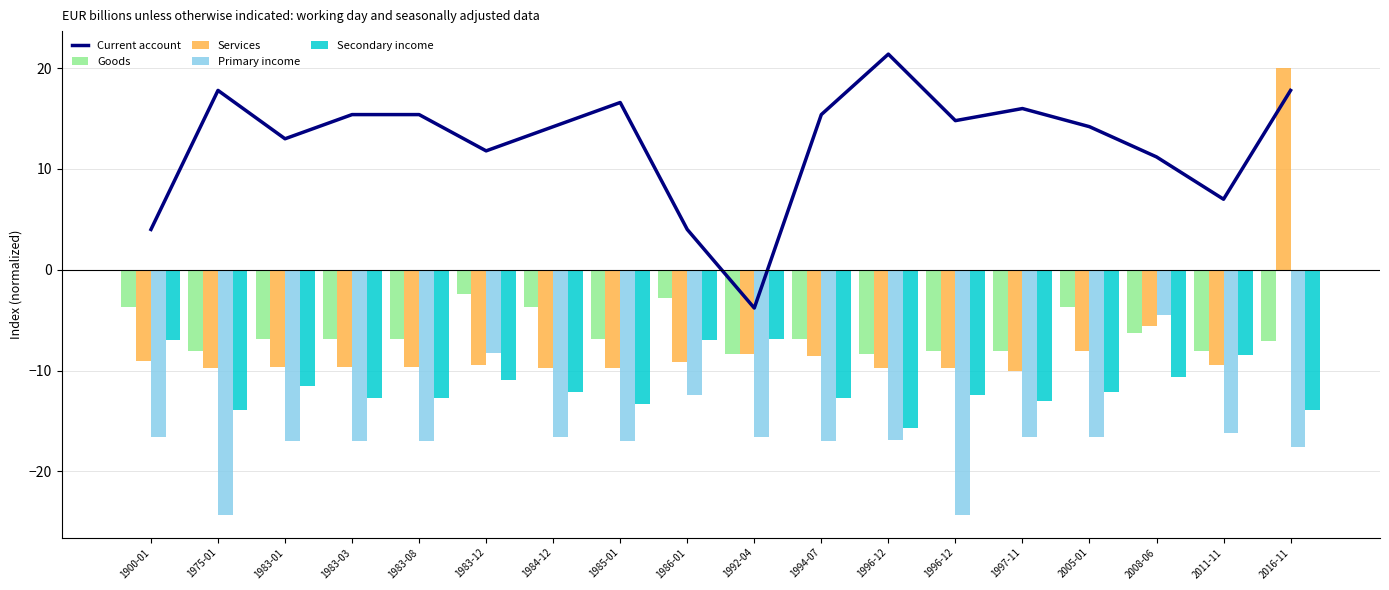

Reading left to right, list all the values displayed in this chart.

Current account: 4.0	17.8	13.0	15.4	15.4	11.8	14.2	16.6	4.0	-3.8	15.4	21.4	14.8	16.0	14.2	11.2	7.0	17.8
Goods: -3.7	-8.0	-6.9	-6.9	-6.9	-2.4	-3.7	-6.9	-2.8	-8.4	-6.9	-8.4	-8.0	-8.0	-3.7	-6.3	-8.0	-7.1
Services: -9.1	-9.7	-9.7	-9.7	-9.7	-9.5	-9.7	-9.7	-9.1	-8.4	-8.5	-9.7	-9.7	-10.0	-8.0	-5.6	-9.4	20.0
Primary income: -16.6	-24.3	-17.0	-17.0	-17.0	-8.3	-16.6	-17.0	-12.5	-16.6	-17.0	-16.9	-24.3	-16.6	-16.6	-4.5	-16.2	-17.6
Secondary income: -7.0	-13.9	-11.5	-12.7	-12.7	-10.9	-12.1	-13.3	-7.0	-6.9	-12.7	-15.7	-12.4	-13.0	-12.1	-10.6	-8.5	-13.9